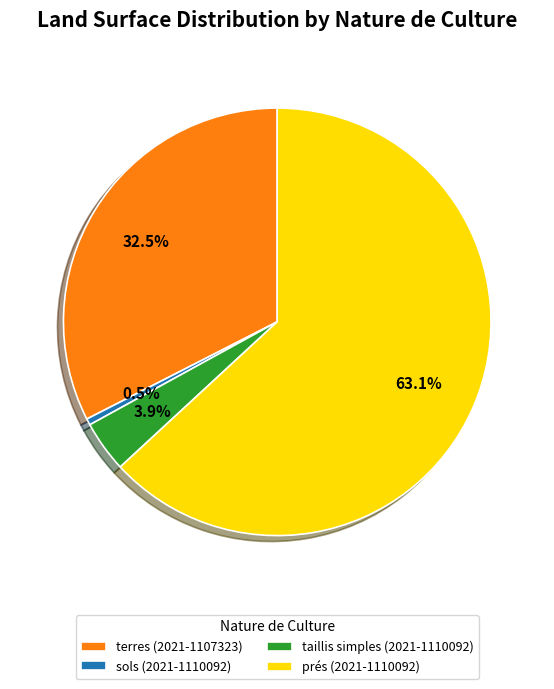

Between sols (2021-1110092) and prés (2021-1110092), which is larger?

prés (2021-1110092)